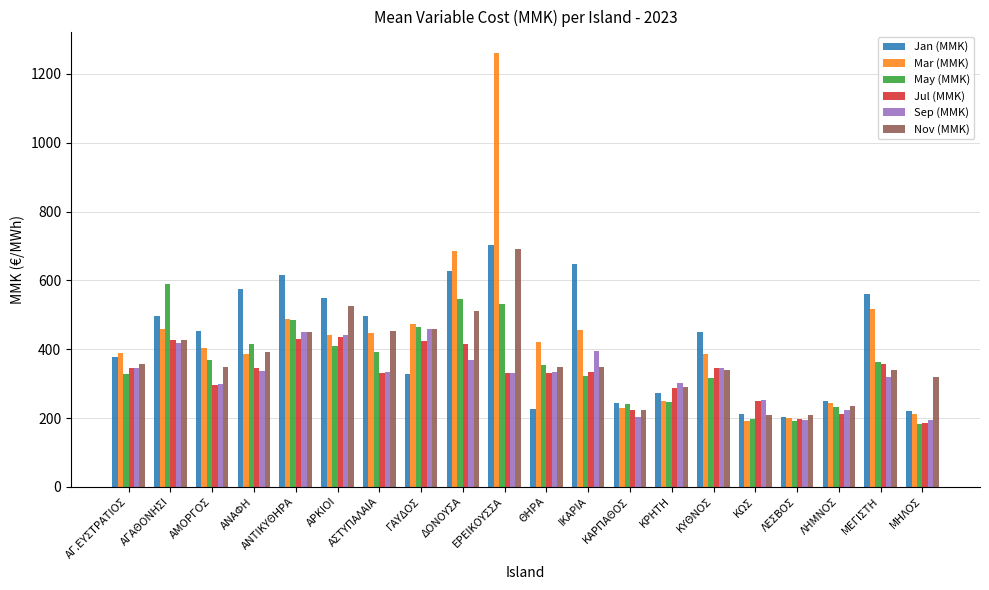

What is the total value across all series at ΑΣΤΥΠΑΛΑΙΑ?

2450.2